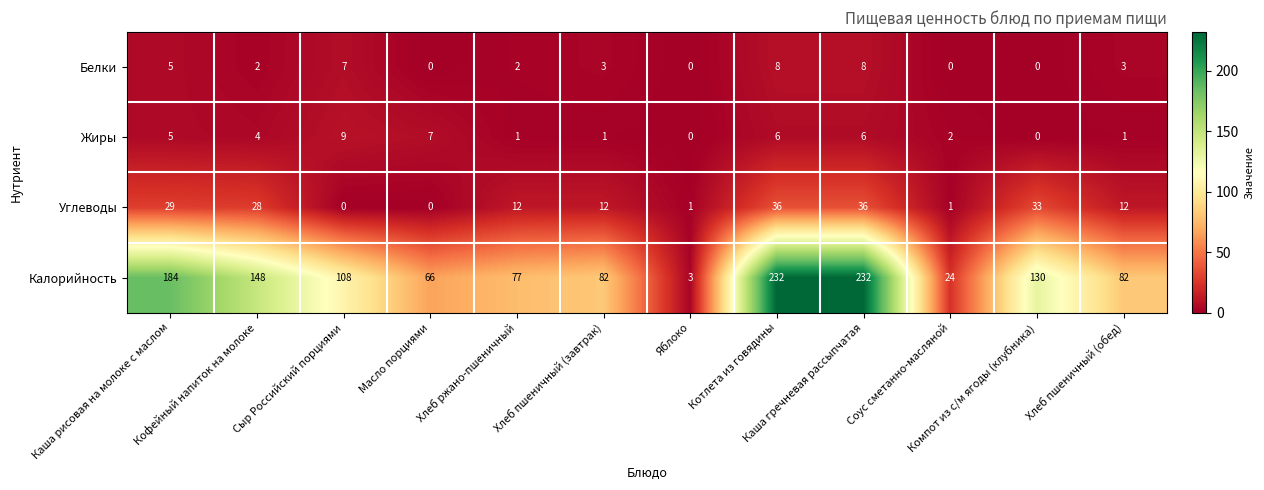

What is the difference between the maximum and minimum values in the Жиры series?

9